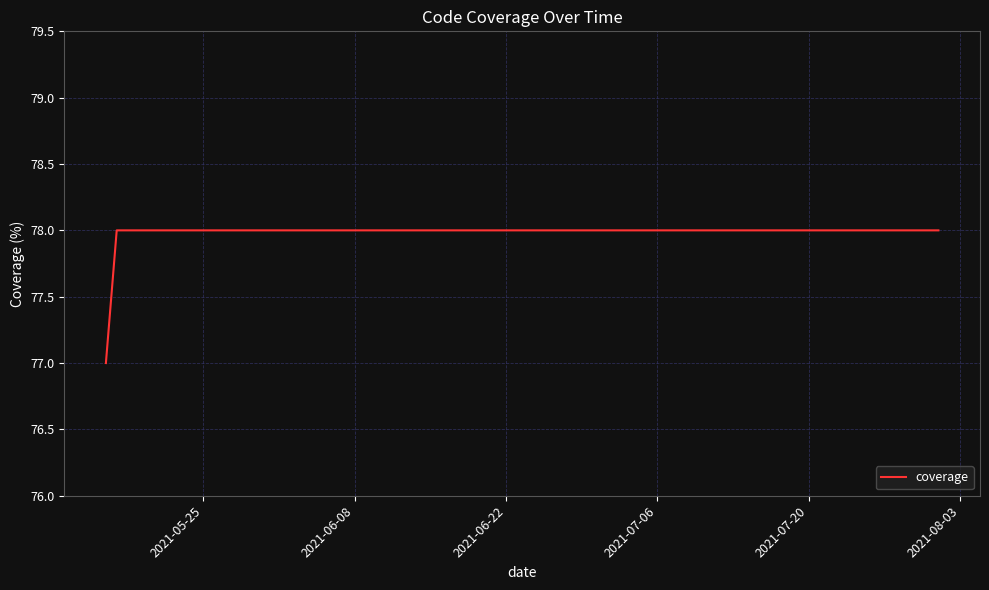

What is the minimum value shown in the chart?

77